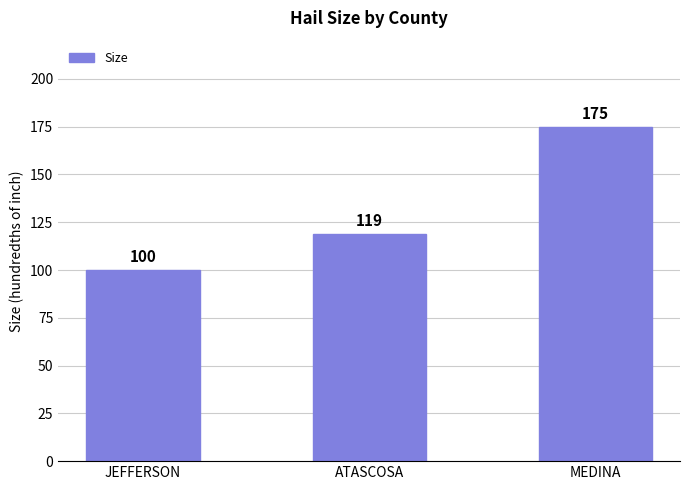

What is the smallest value displayed?

100.0